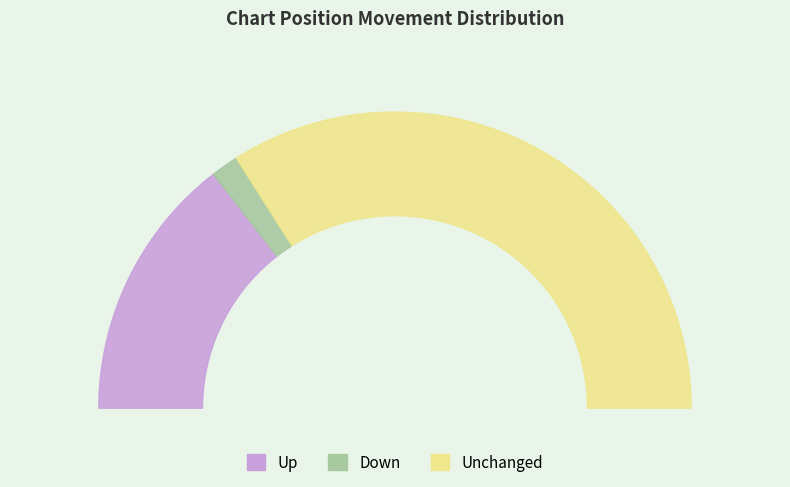

What portion of the pie excludes up?

71.0%